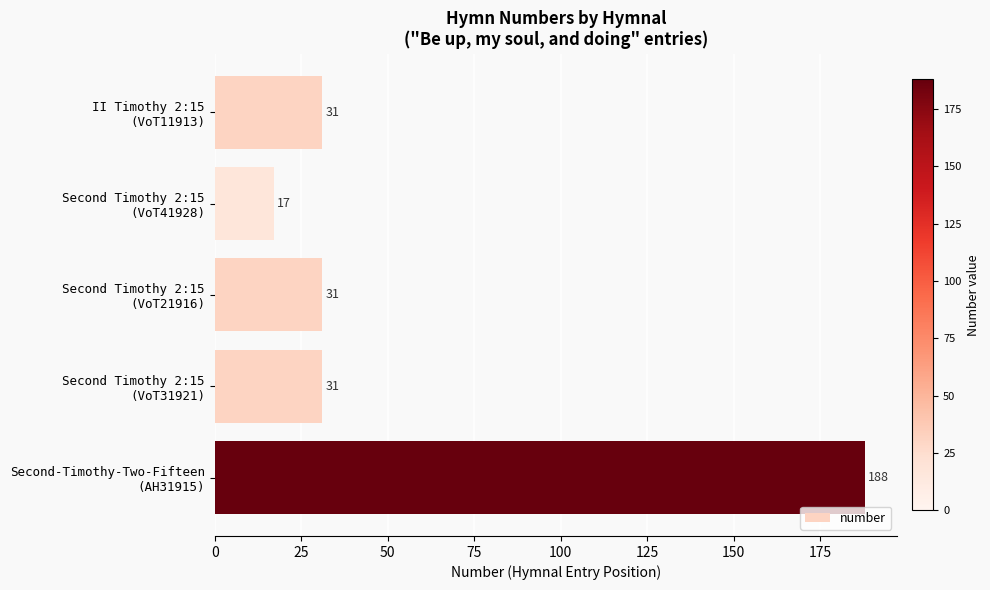

Which category has the highest value across all series?

Second-Timothy-Two-Fifteen
(AH31915)